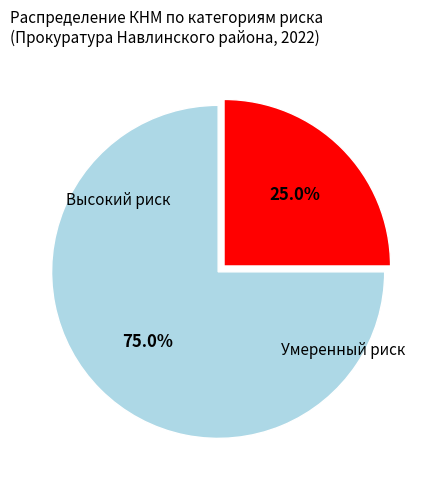

Is there a majority slice in this chart?

Yes